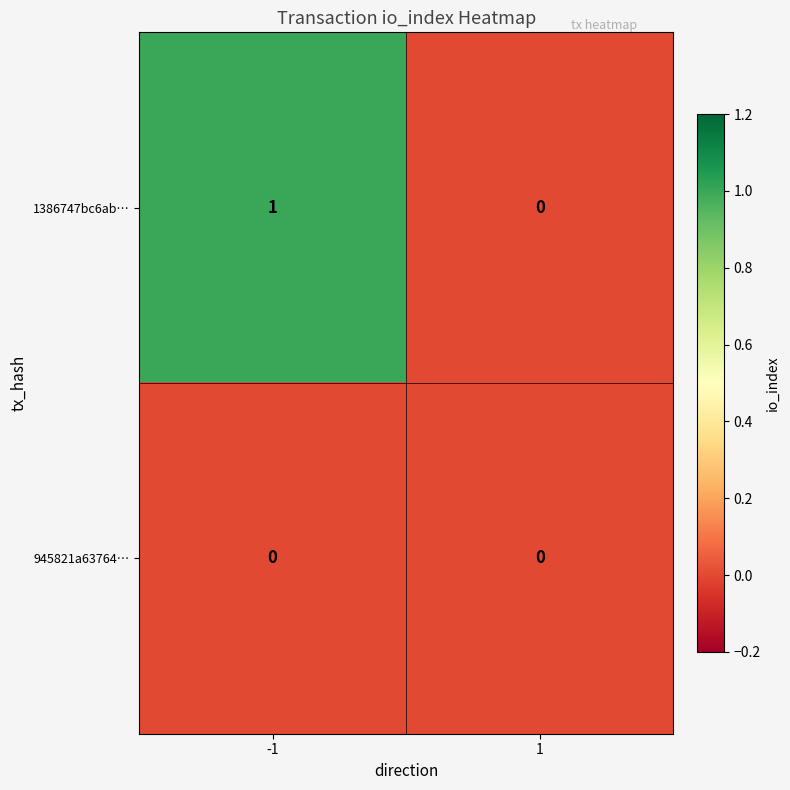

List the series in order of their peak value, lowest first.

945821a63764…, 1386747bc6ab…